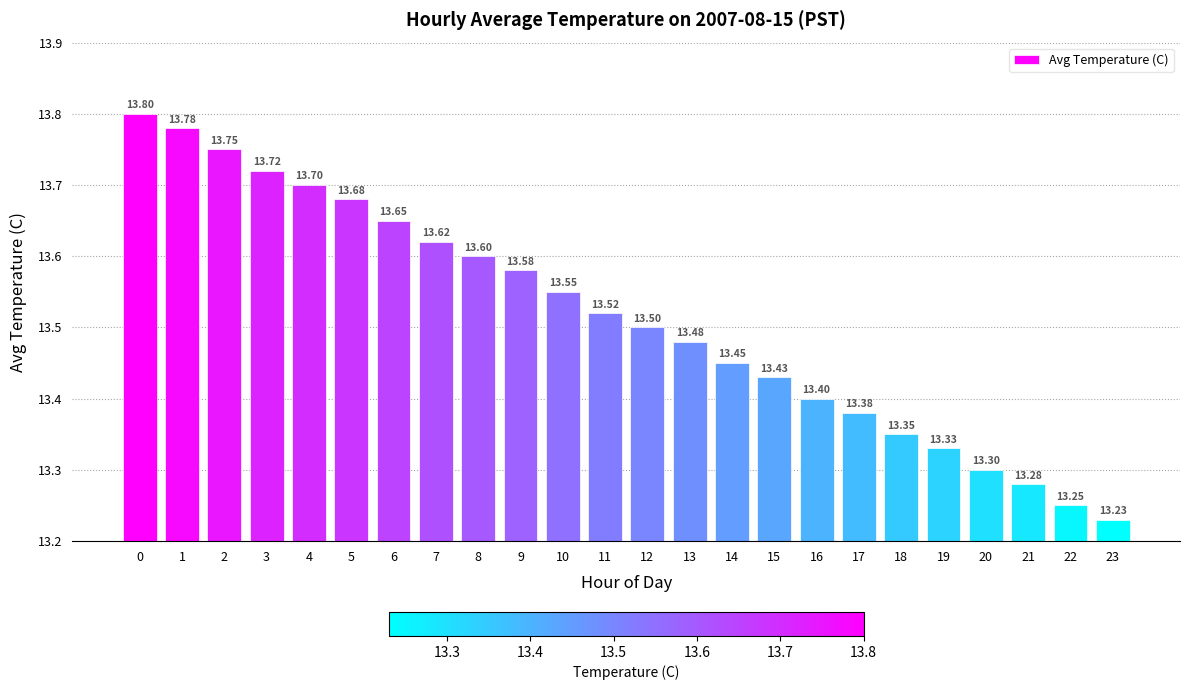

The value at 10 is 17.8. True or false?

False